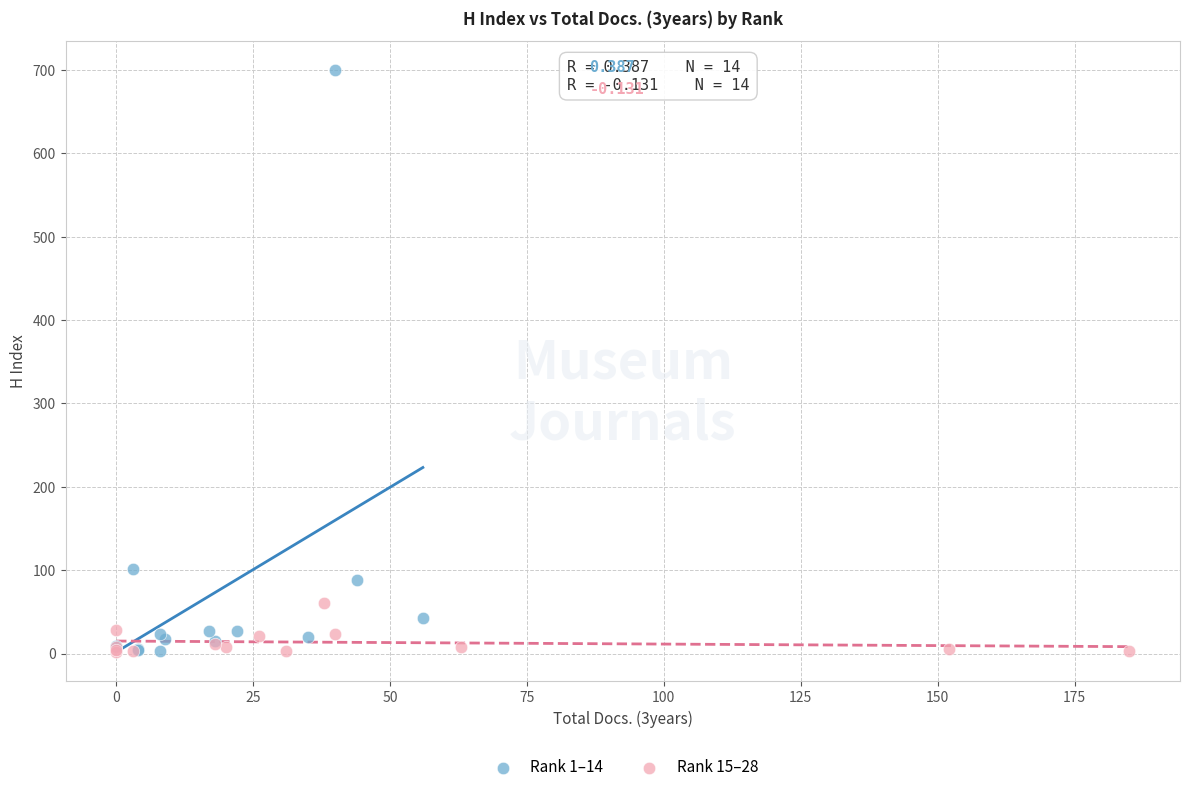

Which series contains the highest Y value?

Rank 1–14